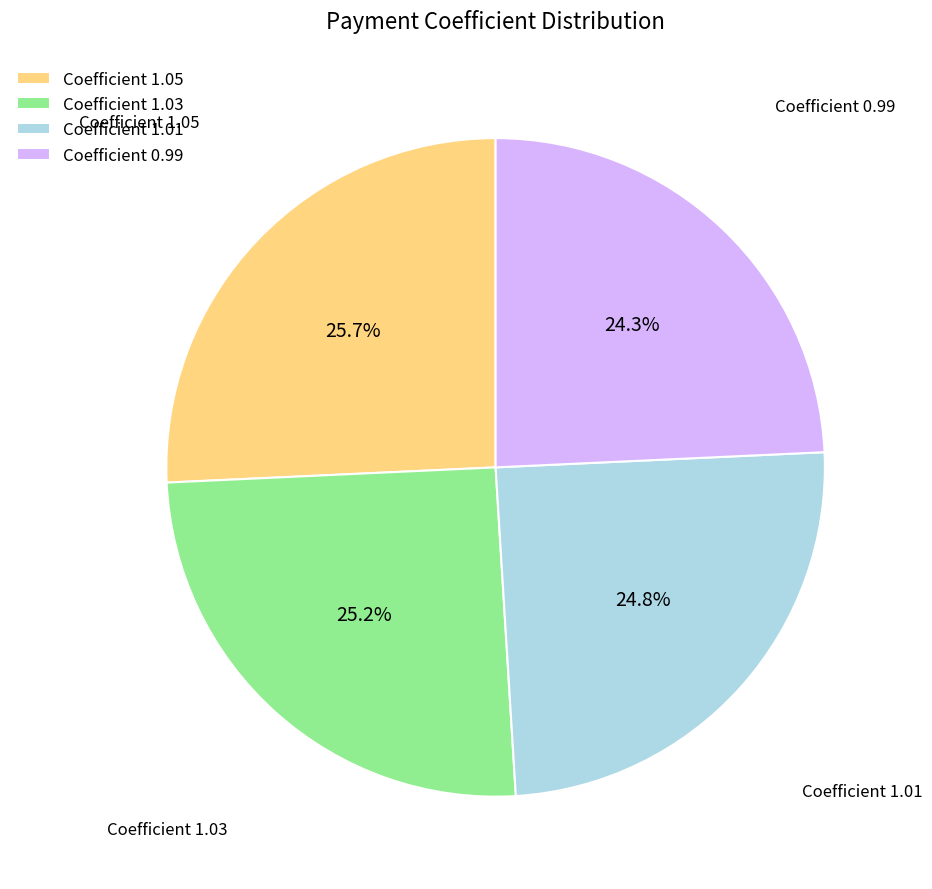

Approximately how many times larger is the value at Coefficient 1.05 compared to Coefficient 1.03?

1.0